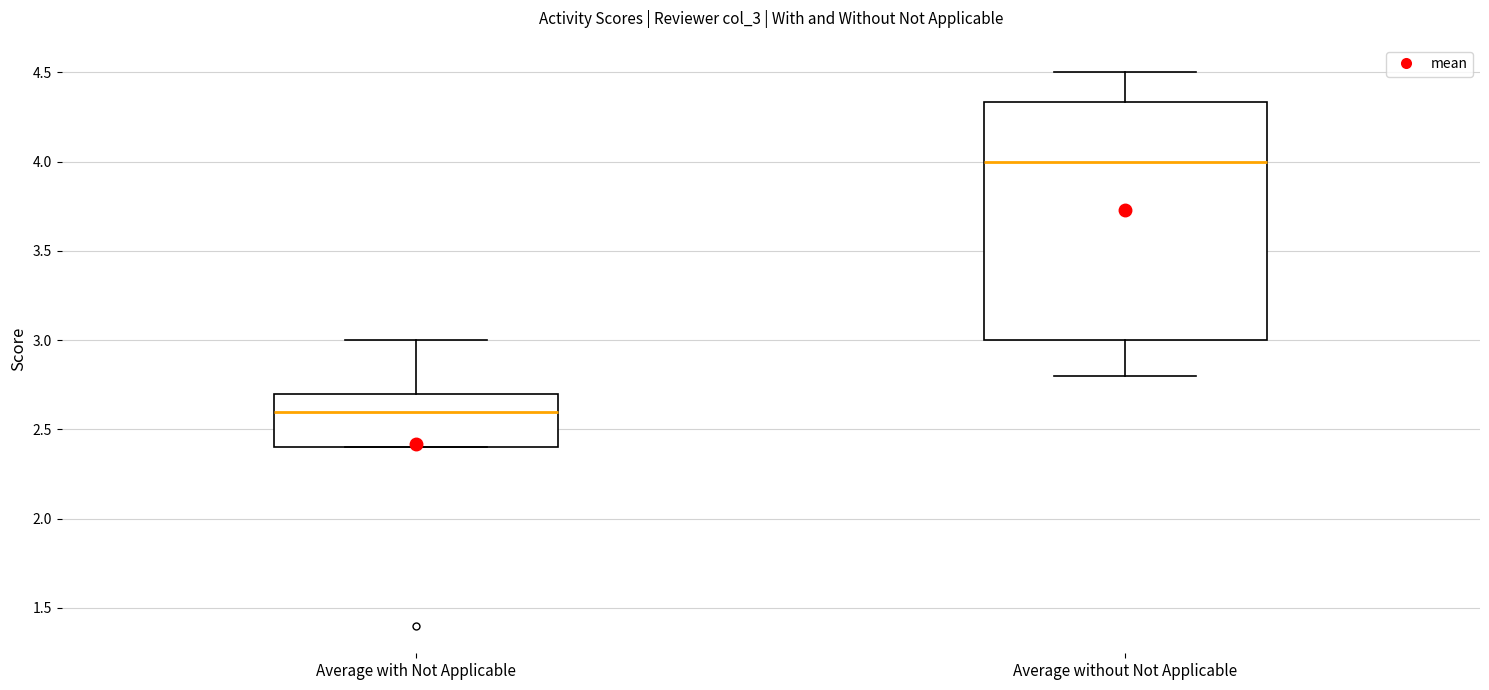

Reading left to right, transcribe this box plot: for each box, give where its median line is, the range the box spans, and where its two whiskers end, as read against the y-axis. The values are not printed on the chart, so give them approximately, as read against the axis.

Average with Not Applicable: median 2.60, box 2.40 to 2.70, whiskers 2.40 to 3.00
Average without Not Applicable: median 4.00, box 3.00 to 4.35, whiskers 2.80 to 4.50